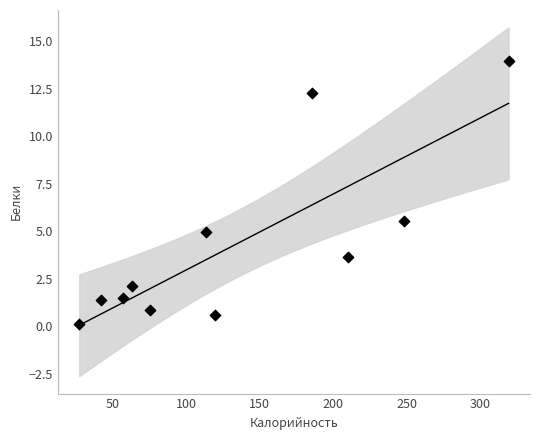

What is the range of X values (max minus min)?

291.8